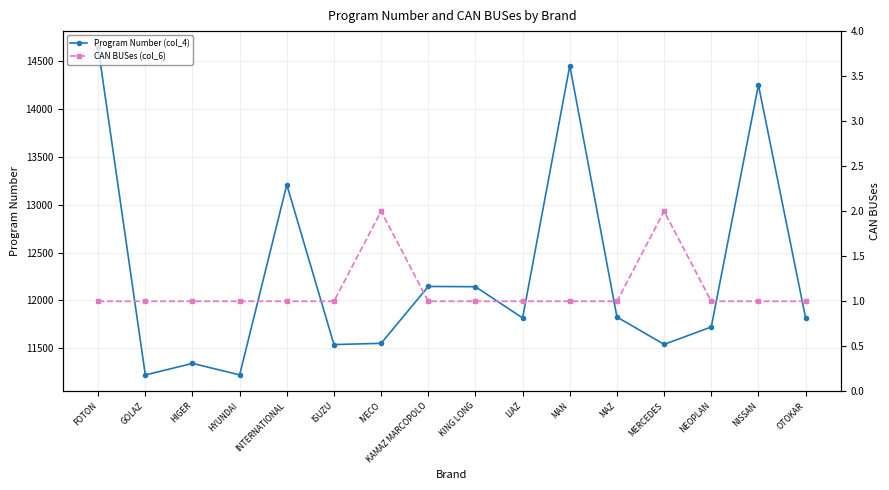

True or false: Program Number (col_4) and CAN BUSes (col_6) cross at least once.

False